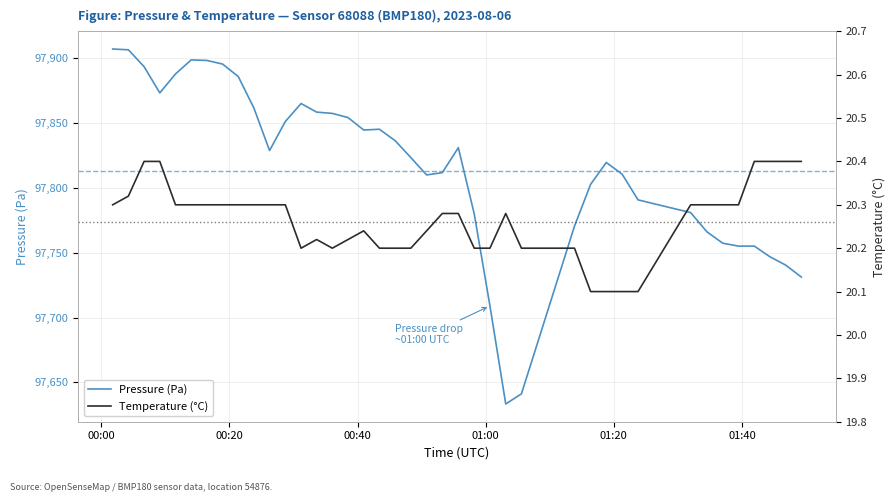

What is the minimum value shown in the chart?

20.1